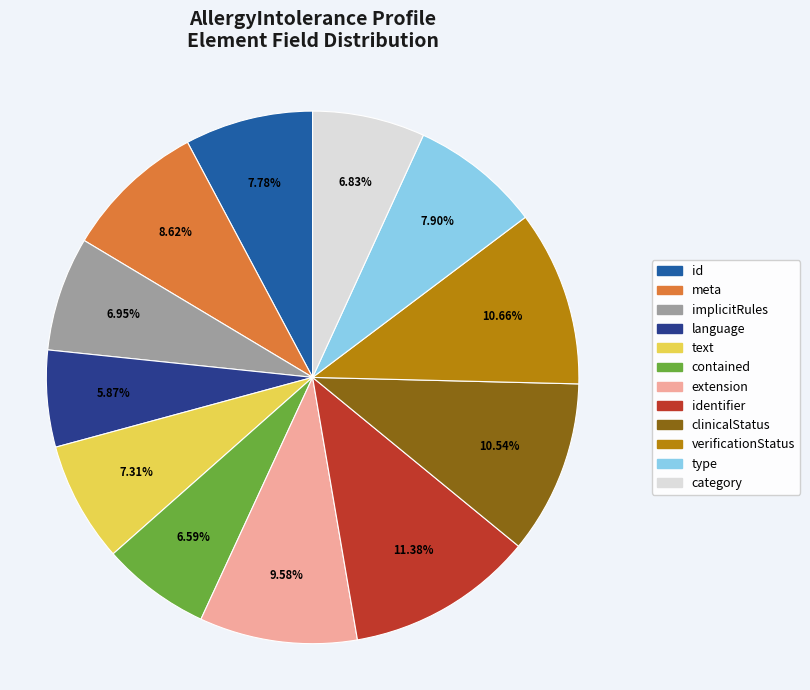

Is there a majority slice in this chart?

No